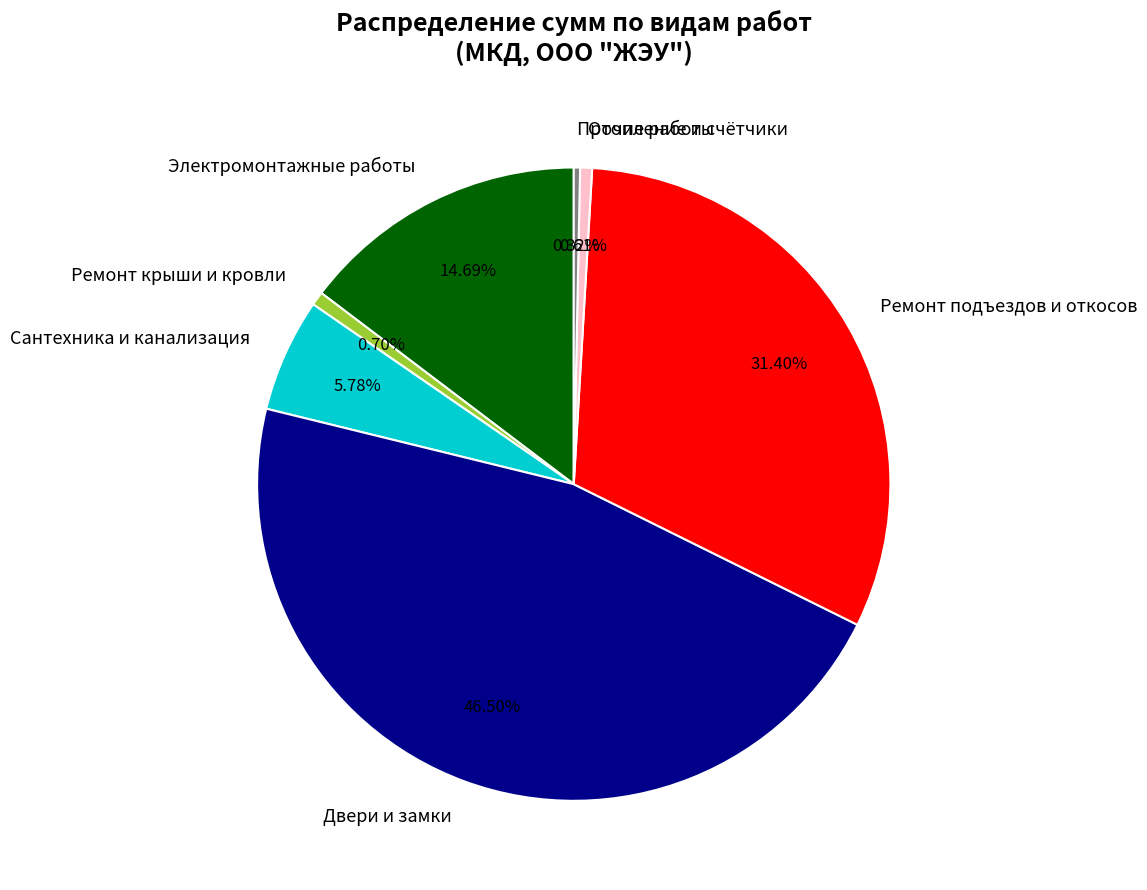

Is there a majority slice in this chart?

No